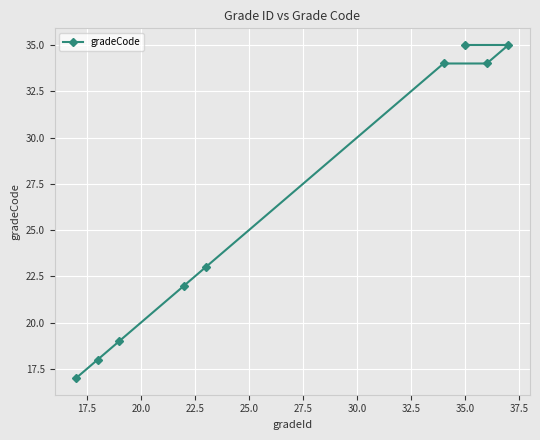

Reading left to right, list all the values displayed in this chart.

17	18	19	22	23	34	35	34	35